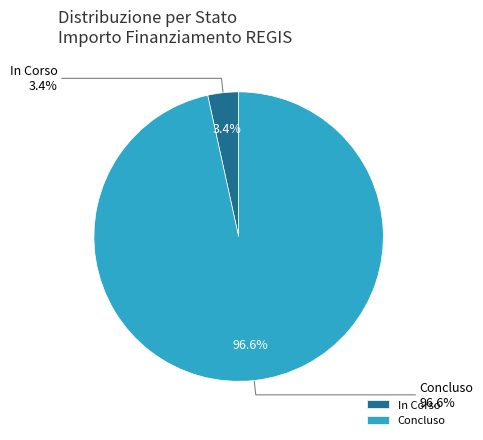

Is it true that 27 is 11% of the pie?

False